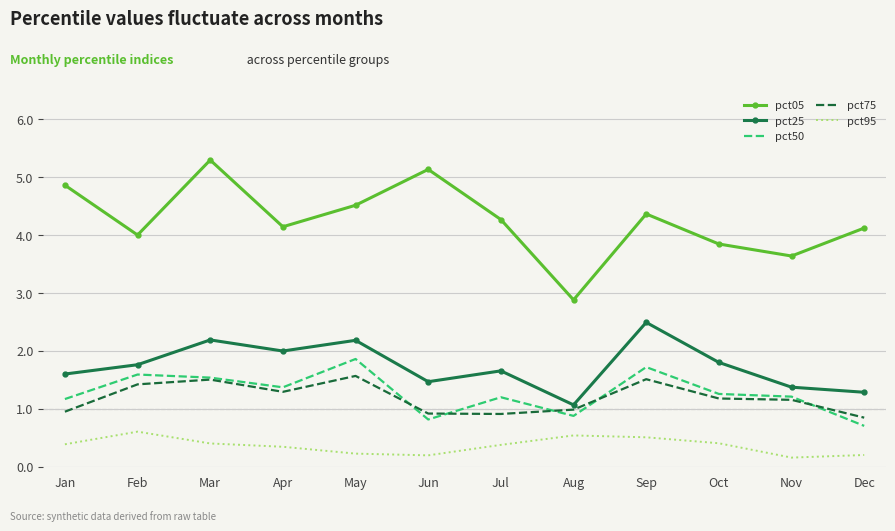

True or false: pct25 has a value of 2.2 at Jan.

False